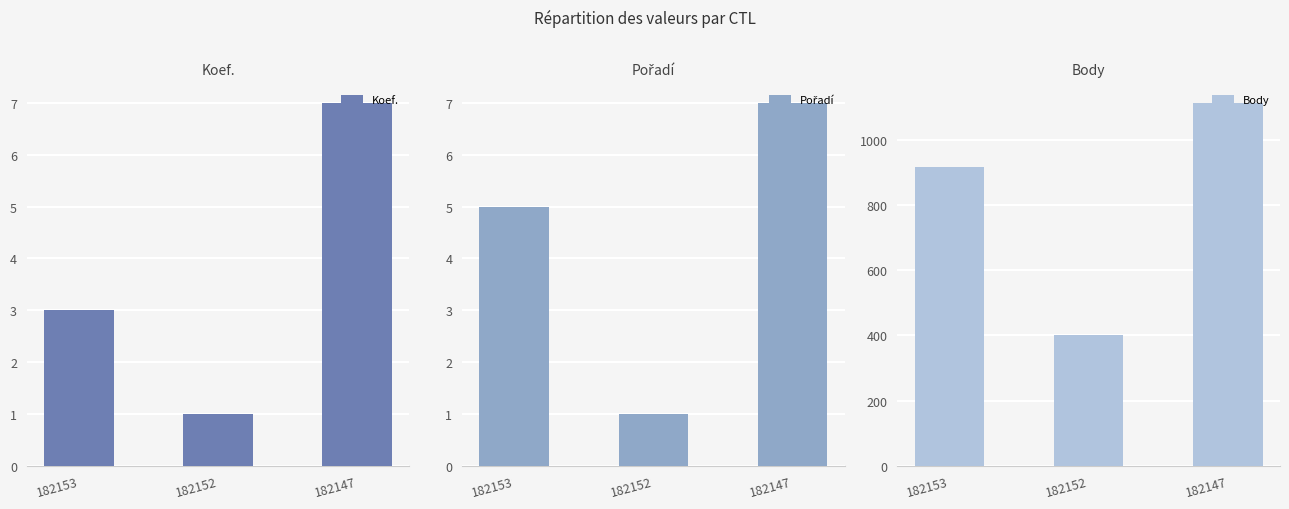

Which has a higher value, 182152 or 182147?

182147